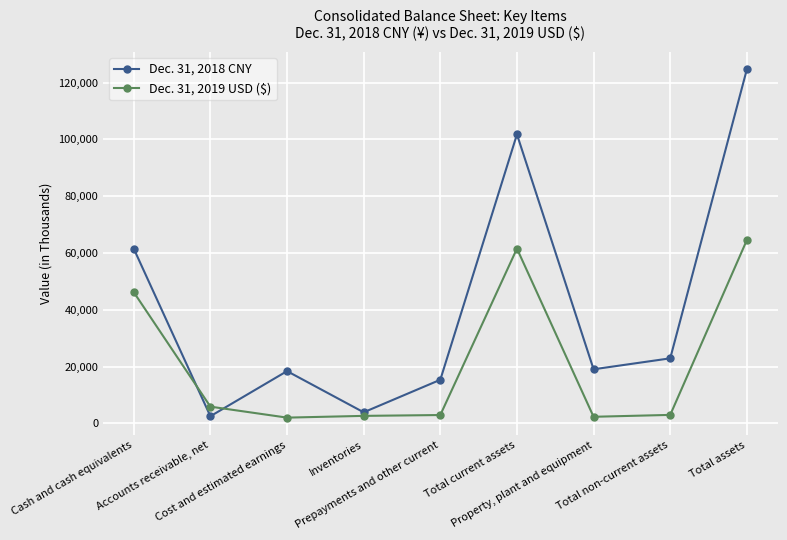

What is the maximum value shown in the chart?

124671